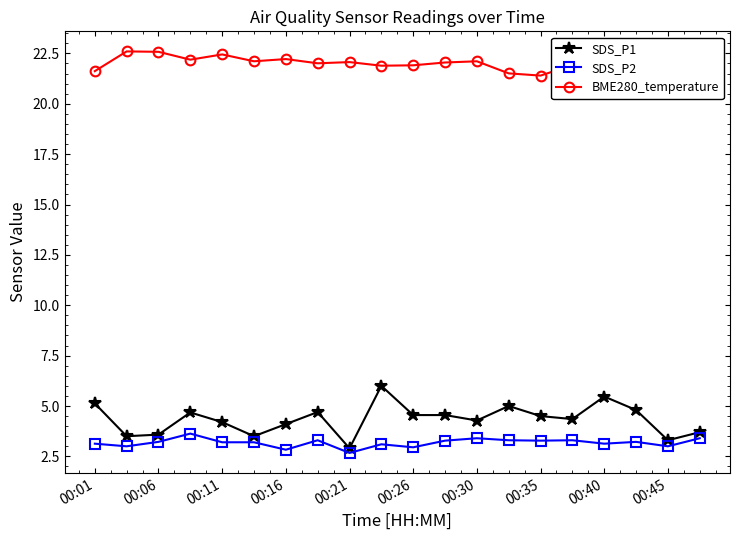

True or false: SDS_P1 and BME280_temperature cross at least once.

False